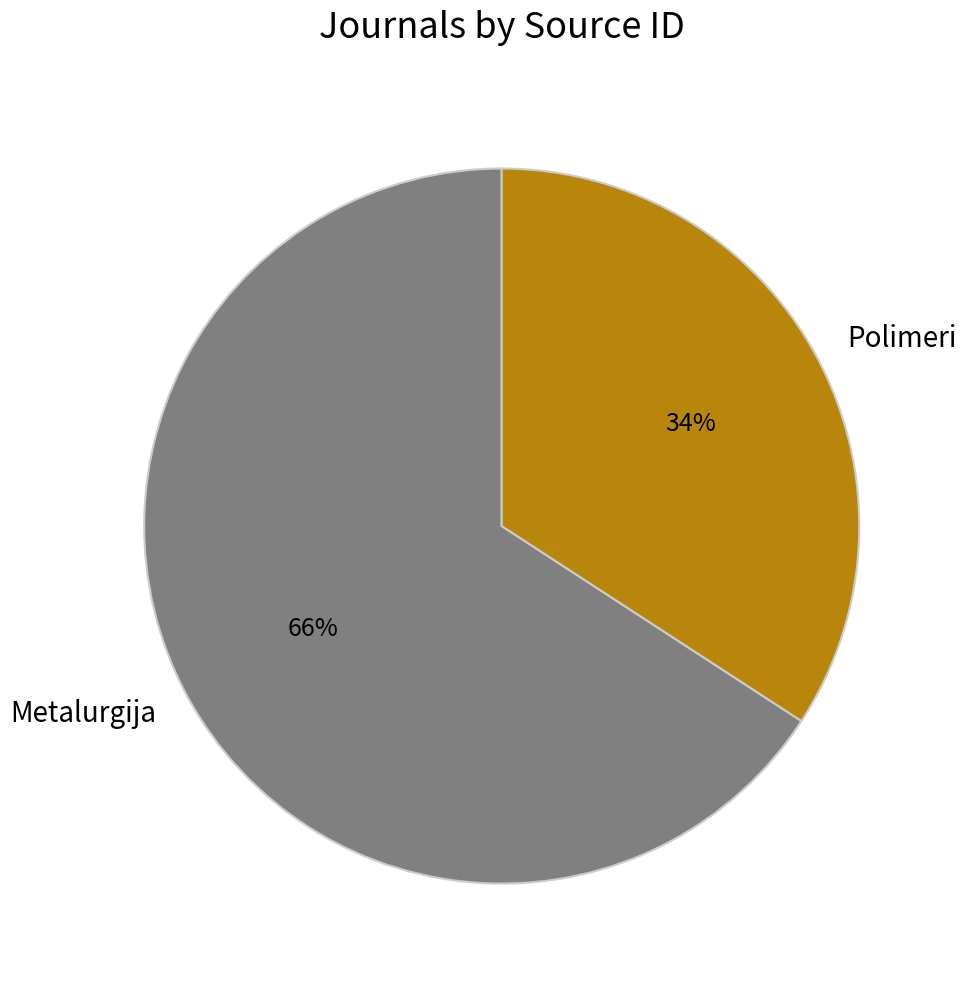

How many slices are in this pie chart?

2